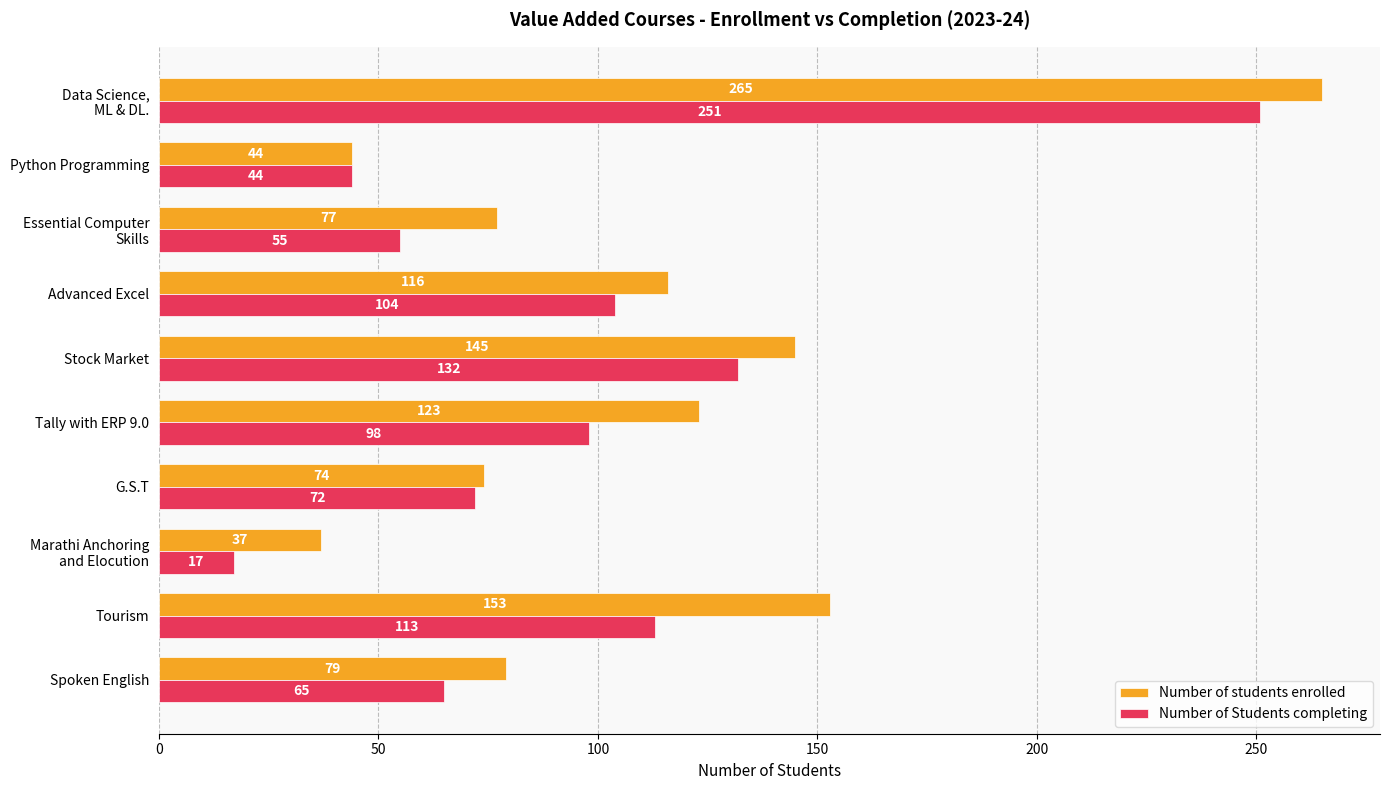

At which label is Number of Students completing closest to 134?

Stock Market